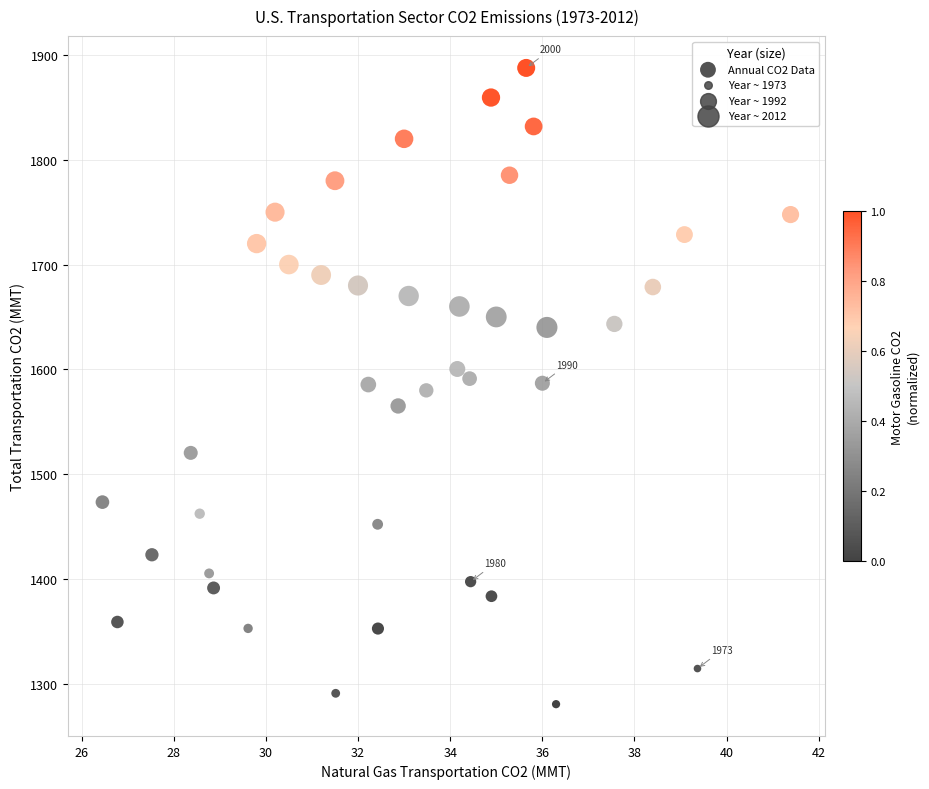

What is the range of Y values (max minus min)?

607.2